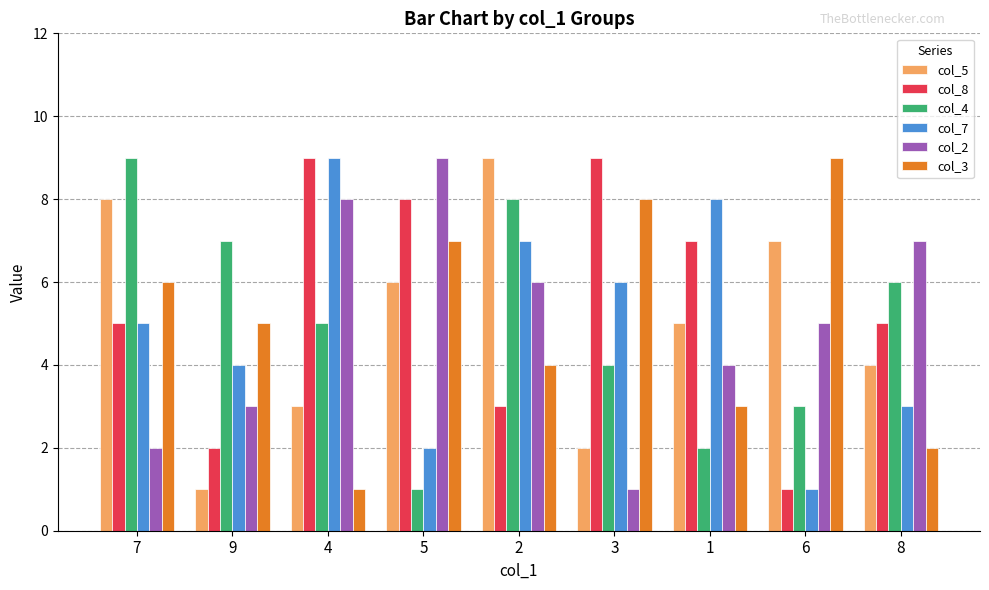

What is the value of the col_5 bar at the 7th from the left?

5